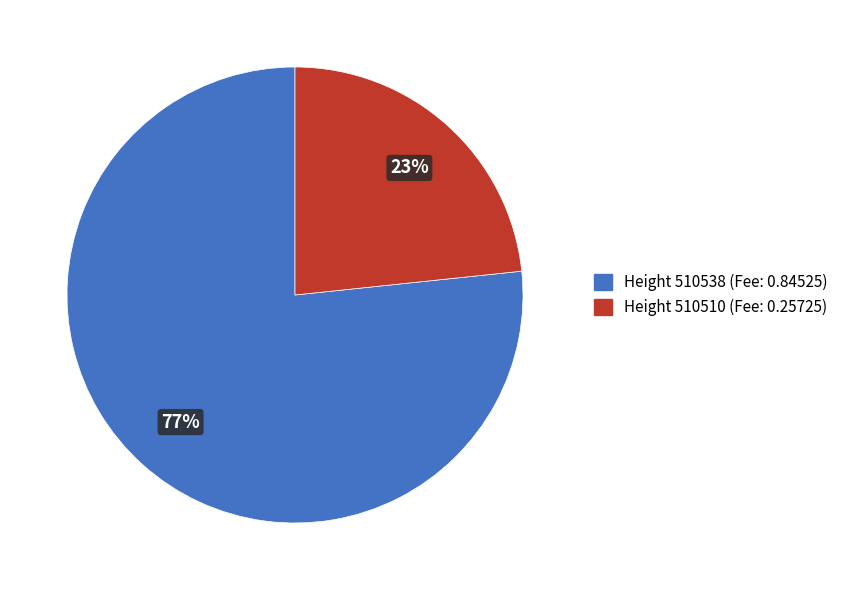

To the nearest percent, what is the average slice percentage?

50%